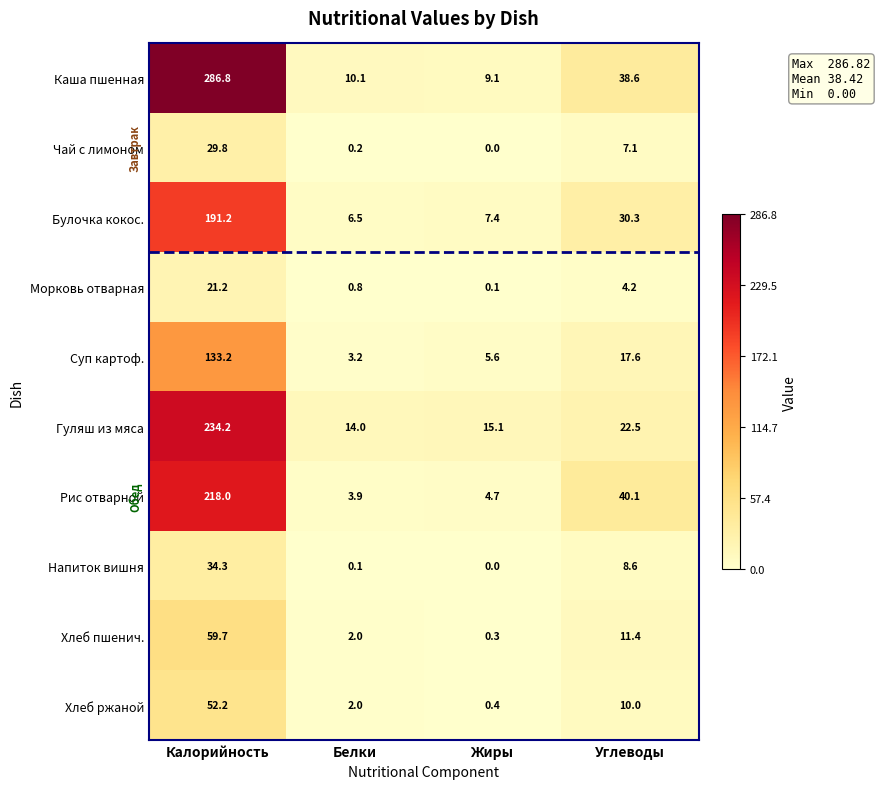

How many categories are shown in the chart?

4